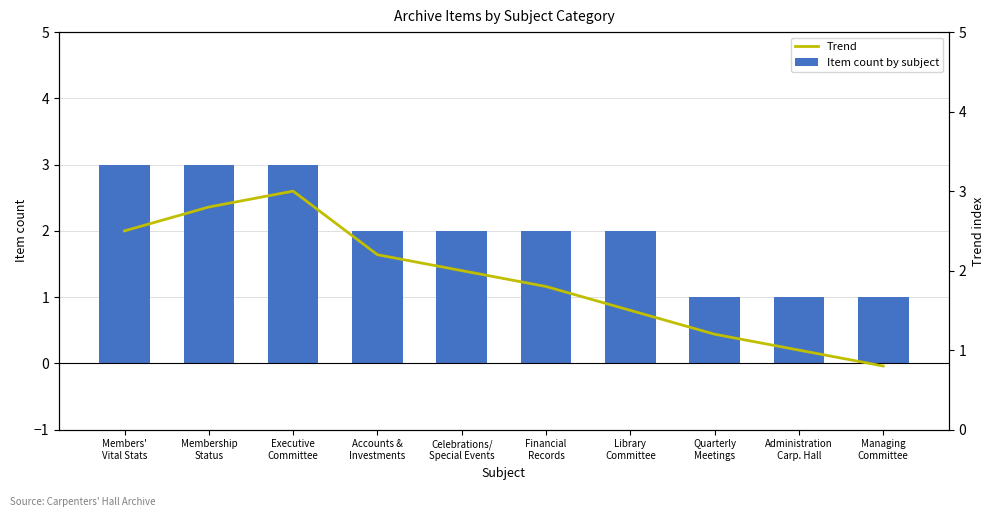

What is the total value across all series at Financial
Records?

3.8